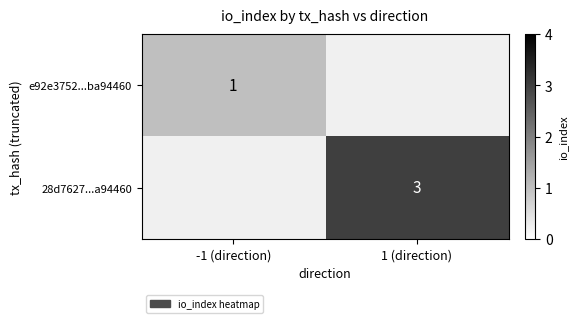

Is it true that e92e3752...ba94460 equals 1.3 at -1 (direction)?

False